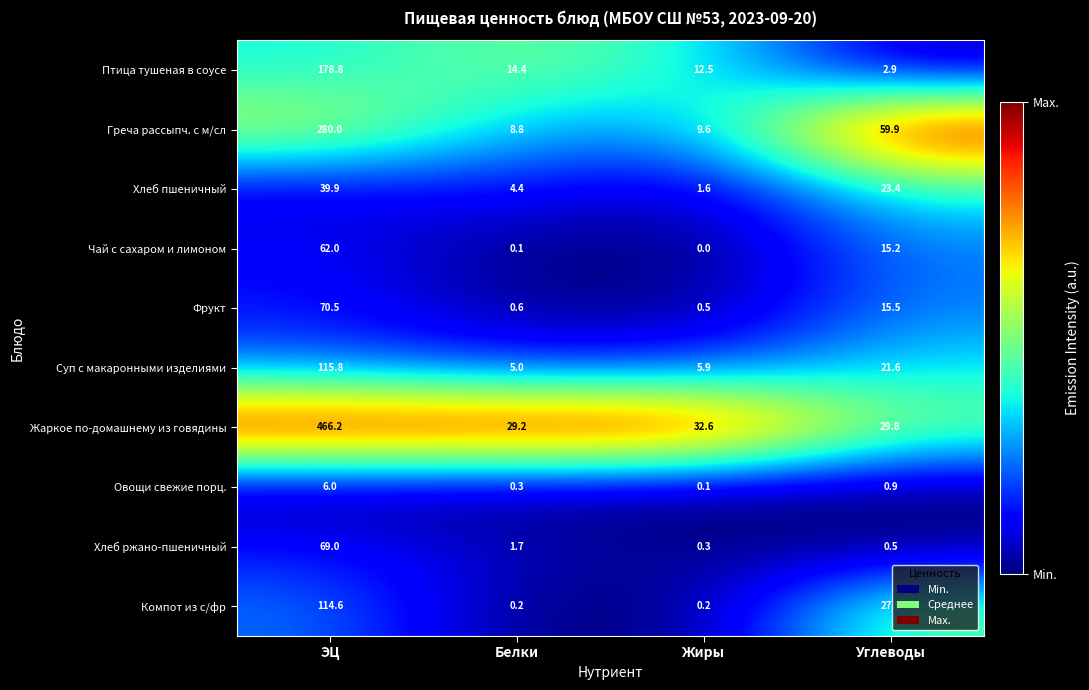

Which series changed the most between Белки and Жиры?

Жаркое по-домашнему из говядины